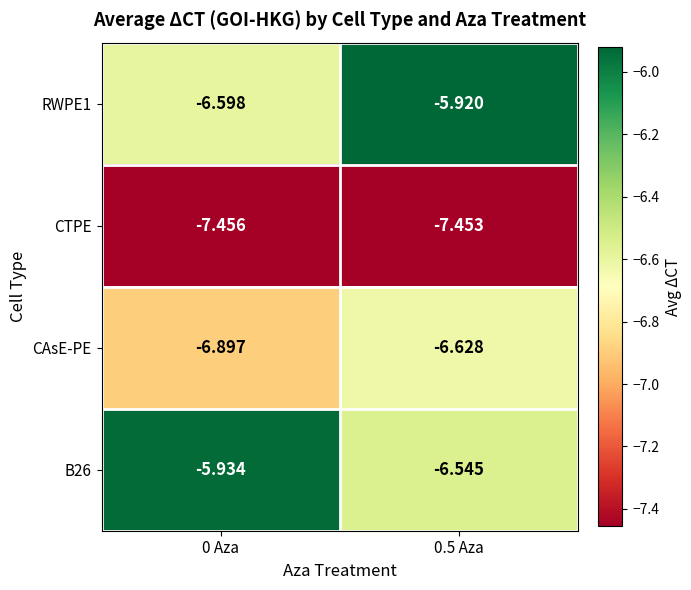

Is the value of B26 at 0.5 Aza greater than the value of CTPE at 0.5 Aza?

Yes